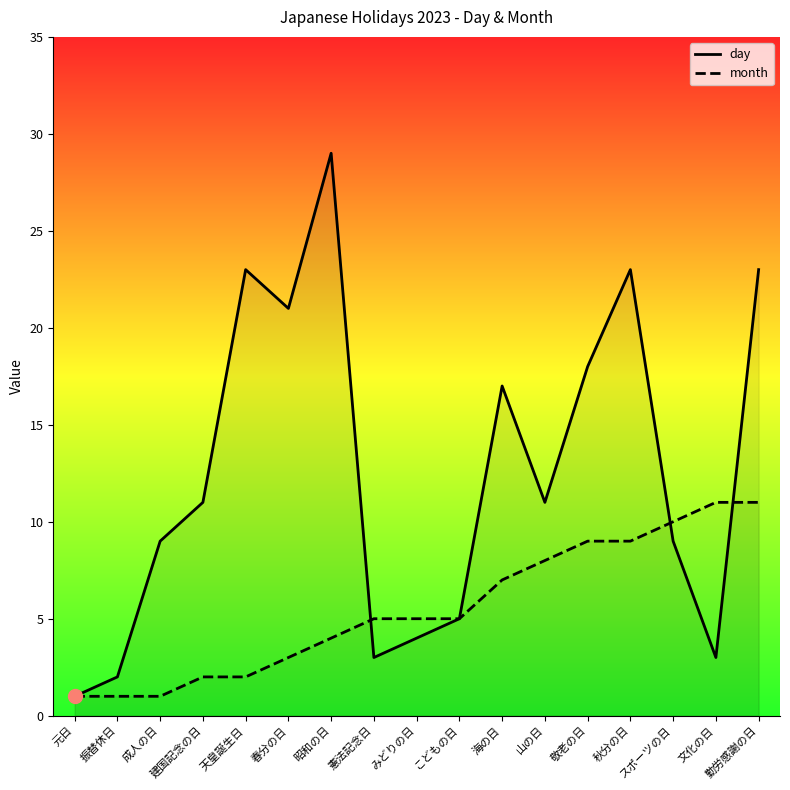

Where does the month series first go above 5?

海の日